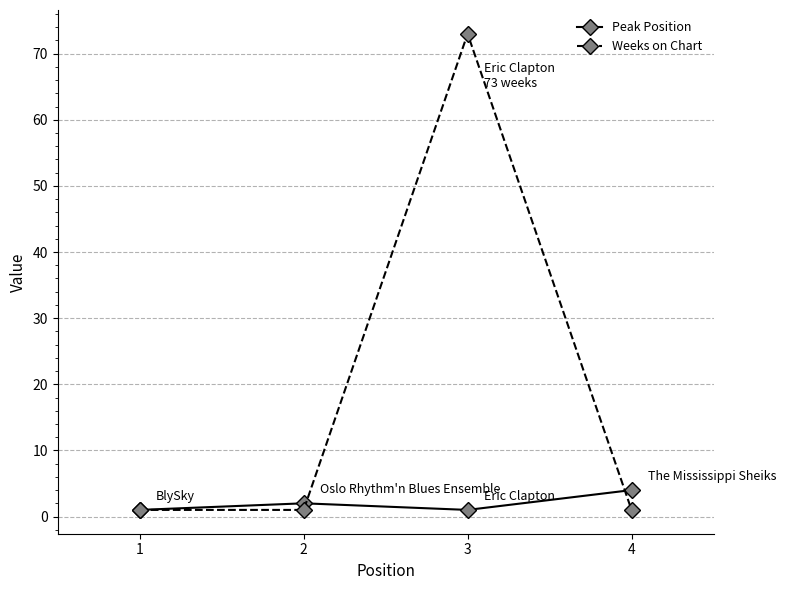

What is the highest value of the Weeks on Chart series?

73